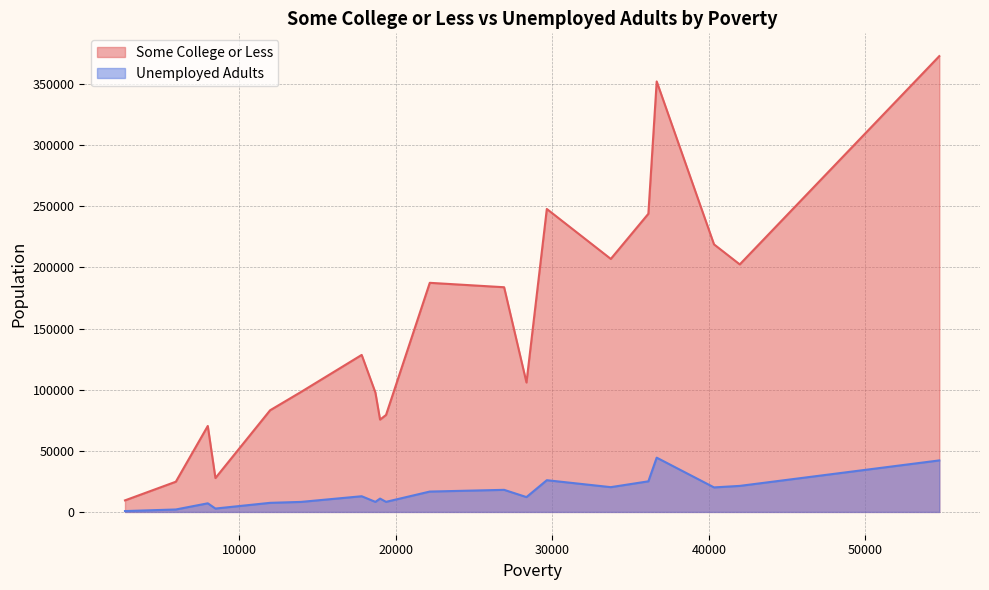

What is the difference between the maximum and minimum values in the Unemployed Adults series?

43679.7